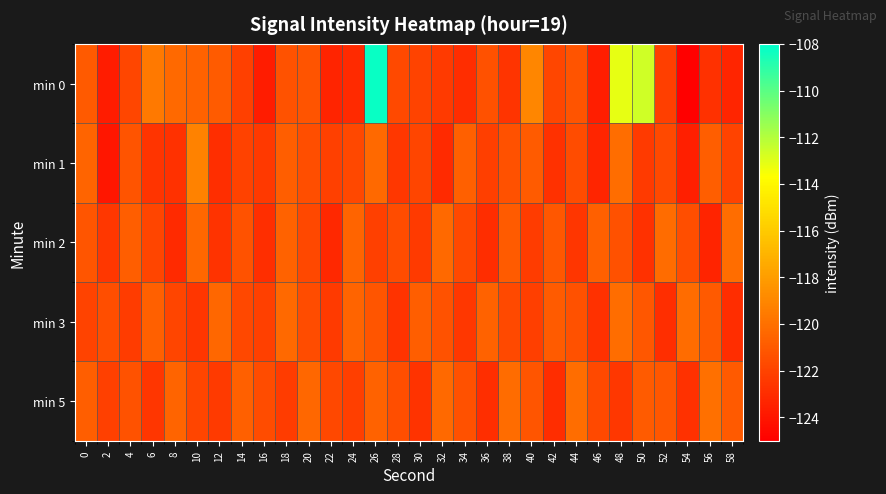

Reading left to right, list all the values displayed in this chart.

min 0: 0=-121.0	2=-123.7	4=-121.8	6=-119.6	8=-120.3	10=-120.6	12=-120.9	14=-122.1	16=-123.7	18=-121.3	20=-121.2	22=-123.3	24=-123.1	26=-108.3	28=-121.7	30=-122.0	32=-122.4	34=-122.9	36=-121.4	38=-122.6	40=-119.0	42=-121.9	44=-121.2	46=-123.7	48=-113.2	50=-112.6	52=-122.2	54=-125.1	56=-122.8	58=-123.3
min 1: 0=-120.5	2=-124.0	4=-121.2	6=-122.7	8=-122.8	10=-119.2	12=-122.9	14=-122.0	16=-122.4	18=-120.8	20=-121.5	22=-122.1	24=-121.8	26=-120.3	28=-122.5	30=-121.9	32=-123.1	34=-120.7	36=-122.2	38=-121.4	40=-120.9	42=-122.8	44=-121.6	46=-123.3	48=-120.1	50=-122.4	52=-121.7	54=-123.6	56=-120.8	58=-122.0
min 2: 0=-121.2	2=-122.5	4=-120.8	6=-121.9	8=-123.1	10=-120.4	12=-122.7	14=-121.3	16=-122.9	18=-120.6	20=-121.8	22=-123.2	24=-120.5	26=-122.1	28=-121.6	30=-122.4	32=-120.3	34=-121.7	36=-123.0	38=-120.9	40=-122.3	42=-121.1	44=-122.6	46=-120.7	48=-121.4	50=-122.8	52=-120.2	54=-121.5	56=-123.4	58=-120.1
min 3: 0=-122.0	2=-121.5	4=-122.3	6=-120.7	8=-121.9	10=-122.6	12=-120.4	14=-121.8	16=-122.1	18=-120.3	20=-121.6	22=-122.4	24=-120.5	26=-121.2	28=-122.7	30=-120.8	32=-121.3	34=-122.5	36=-120.6	38=-121.7	40=-122.2	42=-120.9	44=-121.4	46=-122.8	48=-120.1	50=-121.1	52=-122.9	54=-120.2	56=-121.0	58=-123.0
min 5: 0=-120.8	2=-122.1	4=-121.3	6=-122.6	8=-120.5	10=-121.9	12=-122.4	14=-120.7	16=-121.6	18=-122.3	20=-120.4	22=-121.8	24=-122.2	26=-120.6	28=-121.5	30=-122.7	32=-120.3	34=-121.4	36=-122.9	38=-120.2	40=-121.2	42=-123.0	44=-120.1	46=-121.7	48=-122.5	50=-120.9	52=-121.1	54=-122.8	56=-120.0	58=-121.0